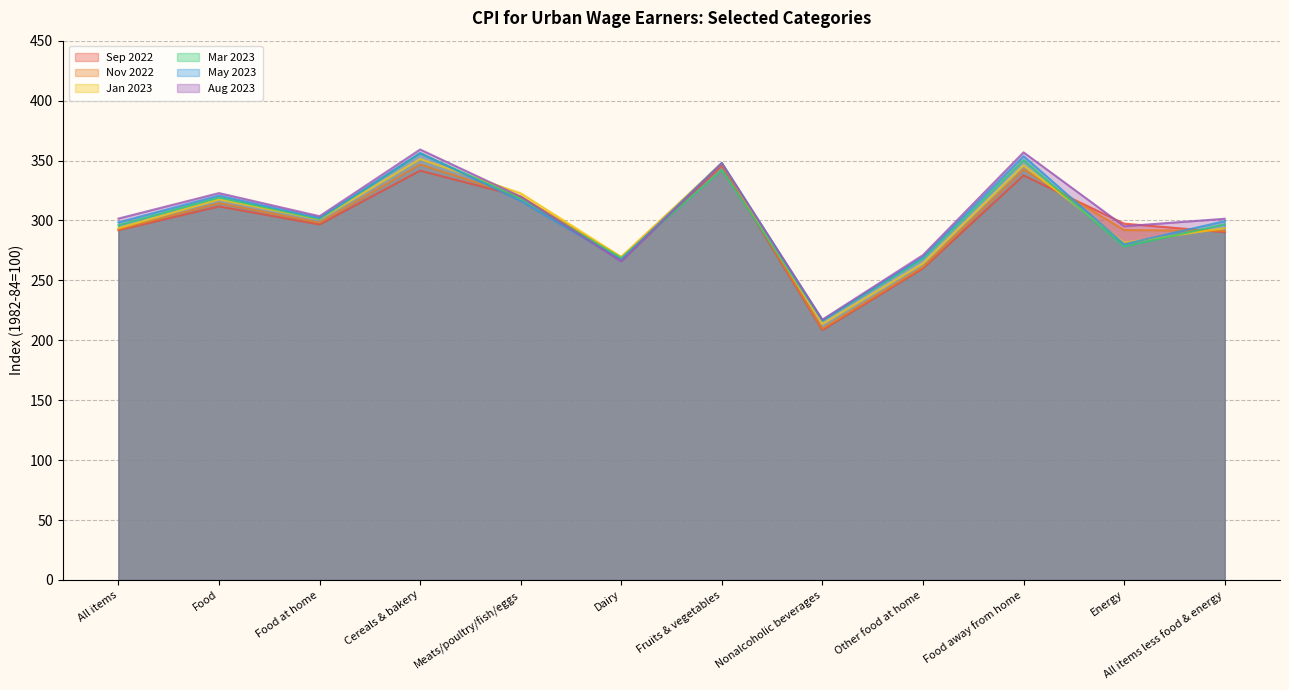

How many intersections are there between Sep 2022 and Aug 2023?

4